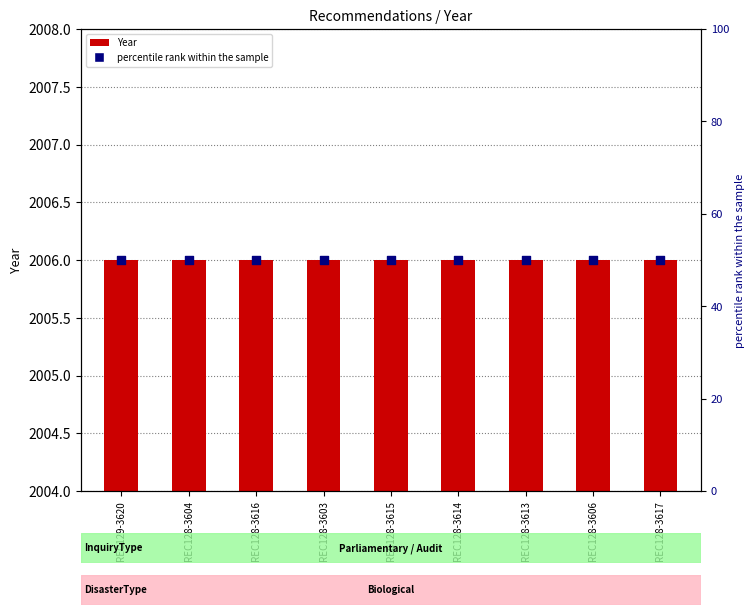

Which series reaches the minimum Y coordinate?

Year